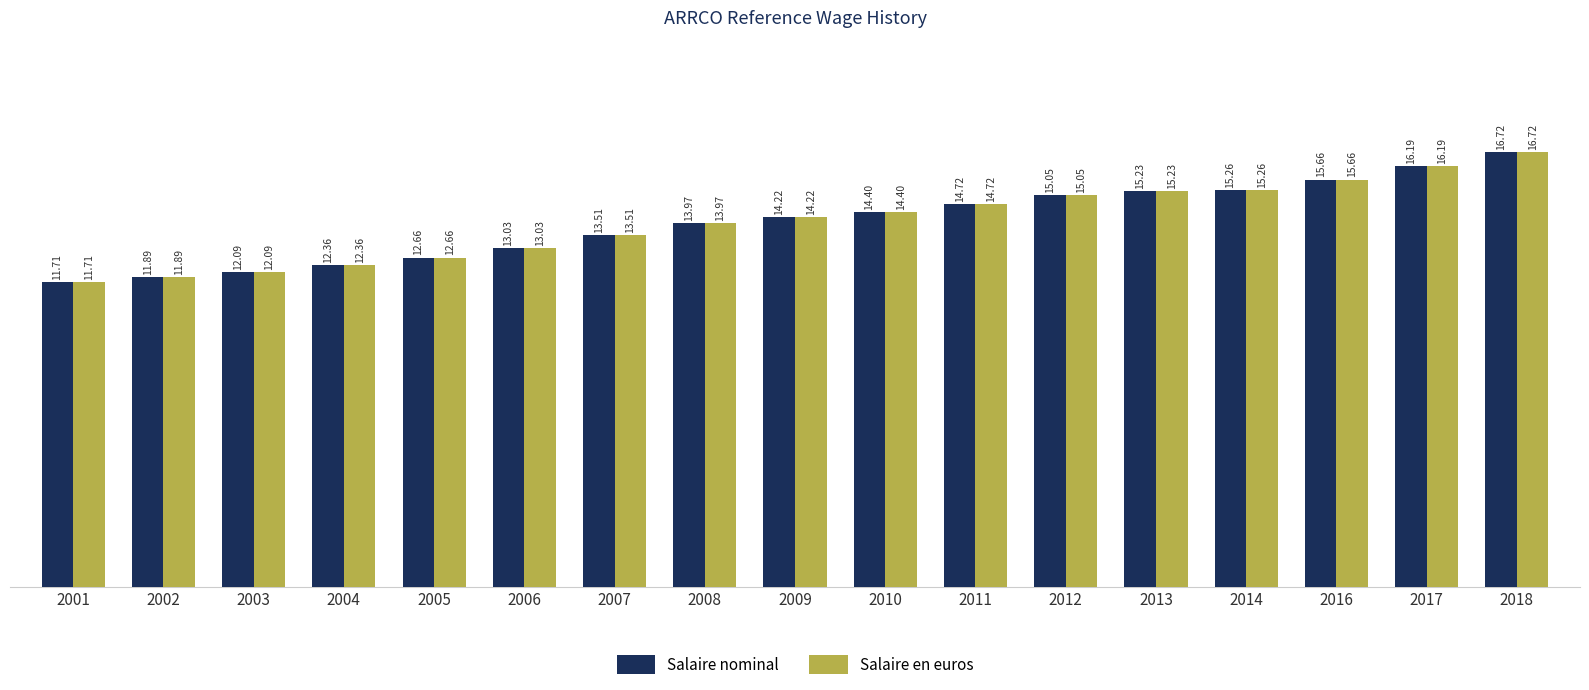

Reading left to right, extract all data points from this chart.

Salaire nominal: 11.7	11.9	12.1	12.4	12.7	13.0	13.5	14.0	14.2	14.4	14.7	15.1	15.2	15.3	15.7	16.2	16.7
Salaire en euros: 11.7	11.9	12.1	12.4	12.7	13.0	13.5	14.0	14.2	14.4	14.7	15.1	15.2	15.3	15.7	16.2	16.7